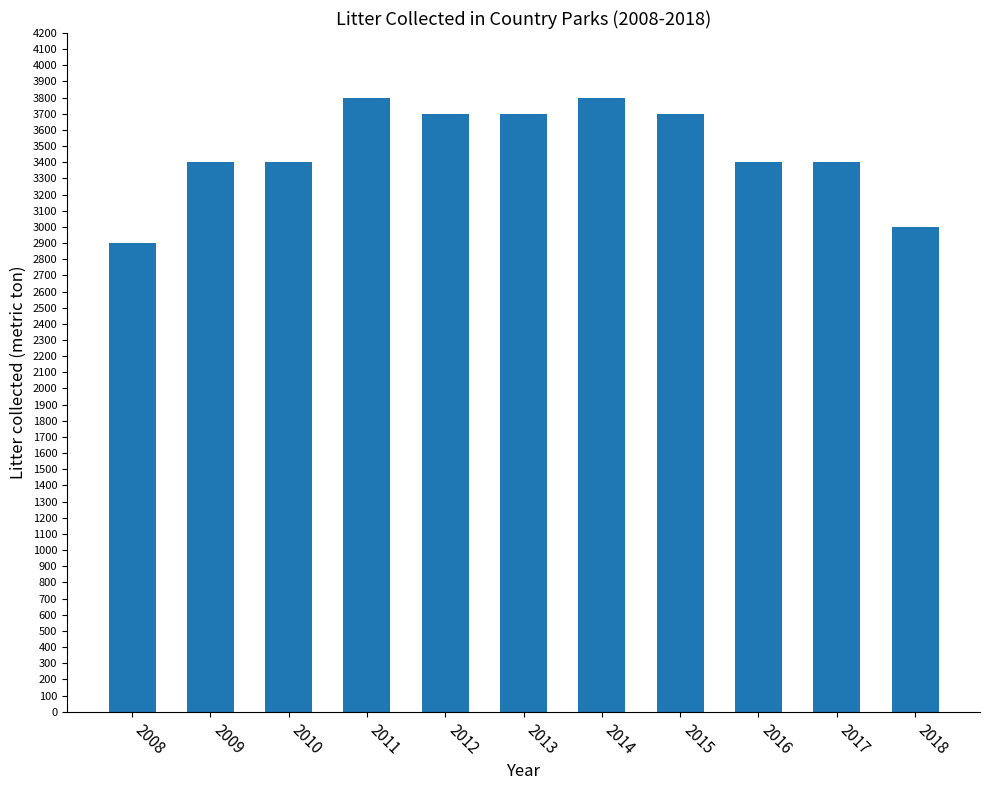

What is the greatest value displayed?

3800